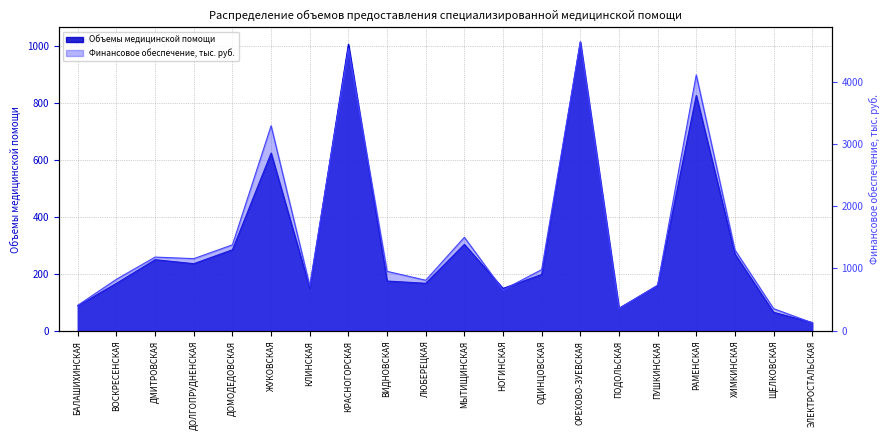

What is the approximate value of Финансовое обеспечение, тыс. руб. at РАМЕНСКАЯ?

4109.0